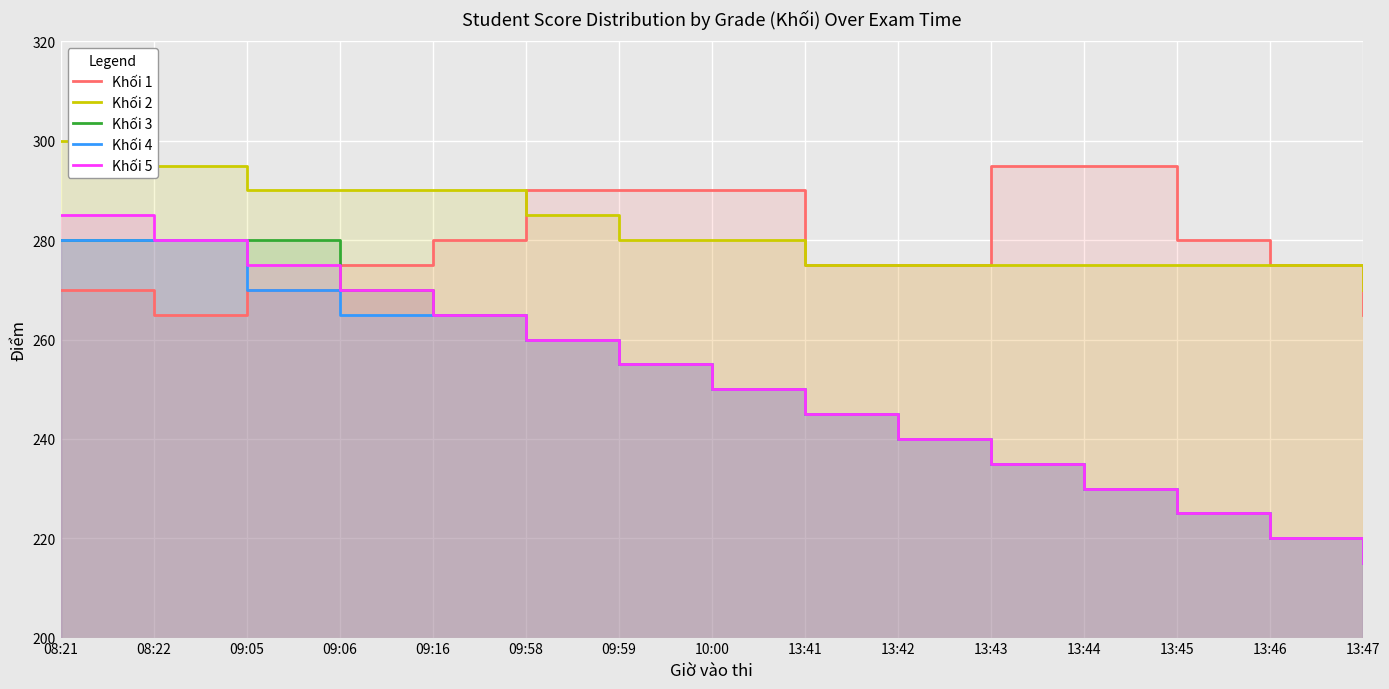

True or false: Khối 5 has more than 0 points higher than both neighbors.

False